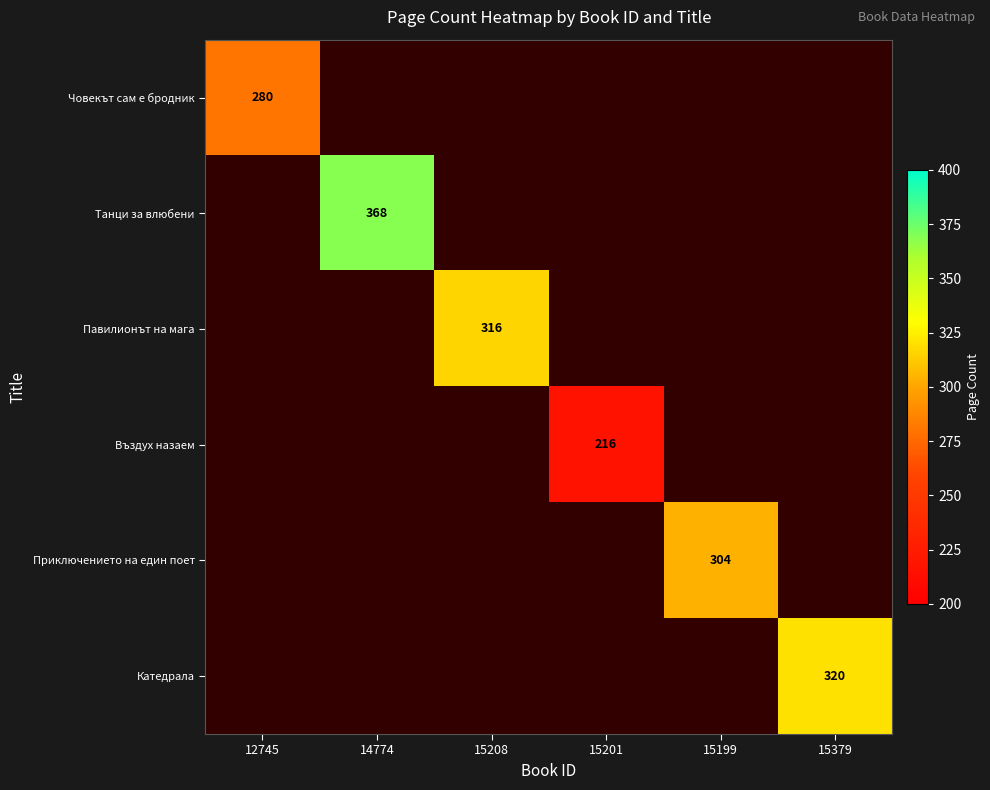

The Приключението на един поет series shows 304 at 15199. True or false?

True